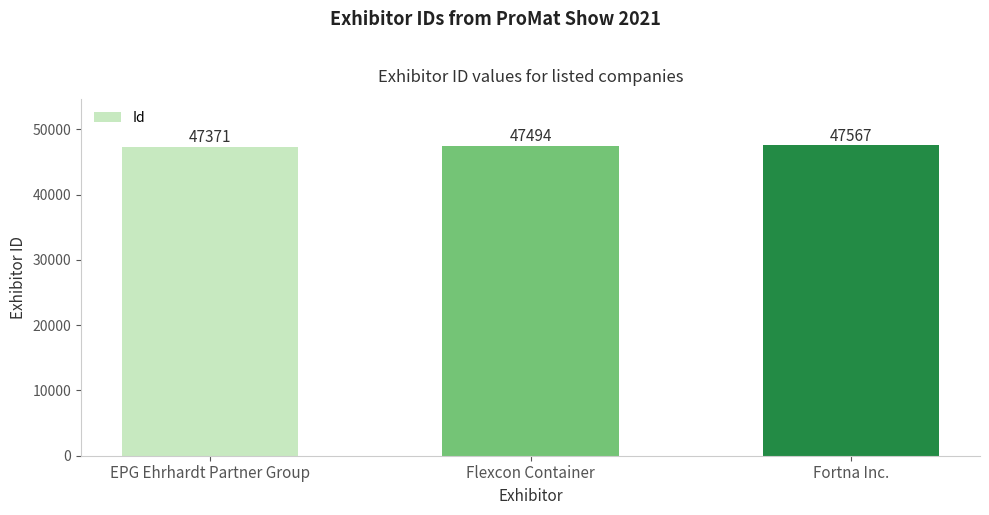

The value at Flexcon Container is 47494. True or false?

True